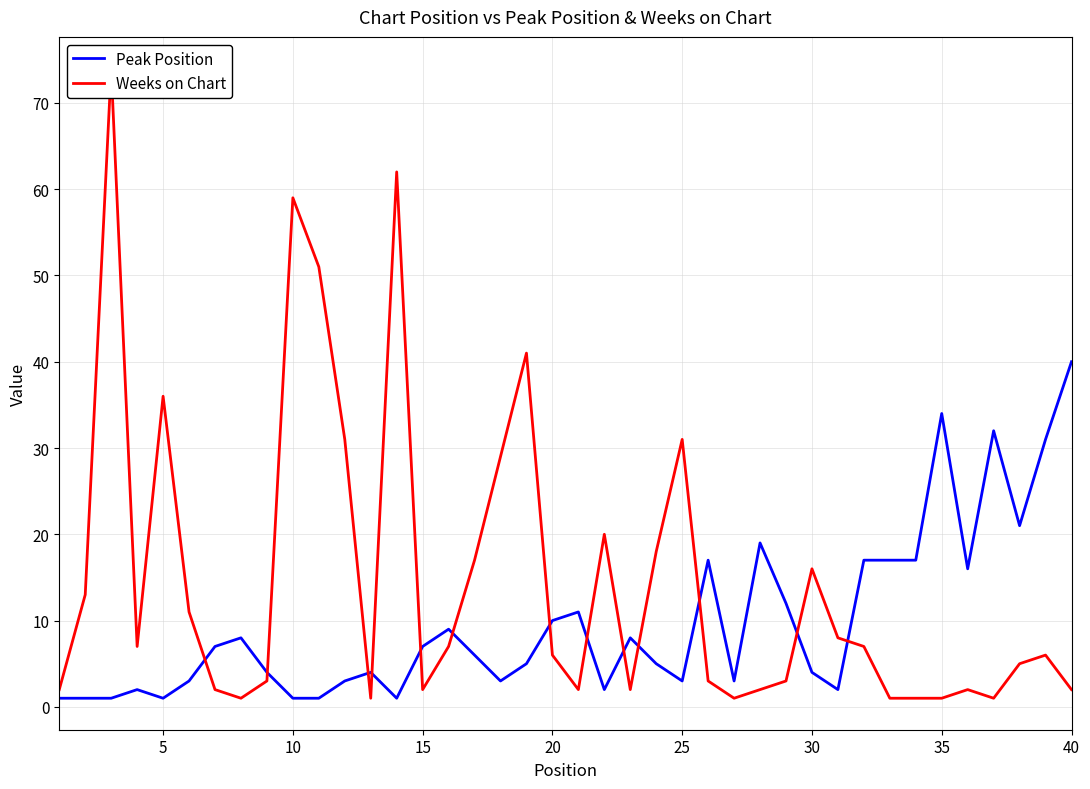

Is it true that Peak Position equals 34 at 35?

True